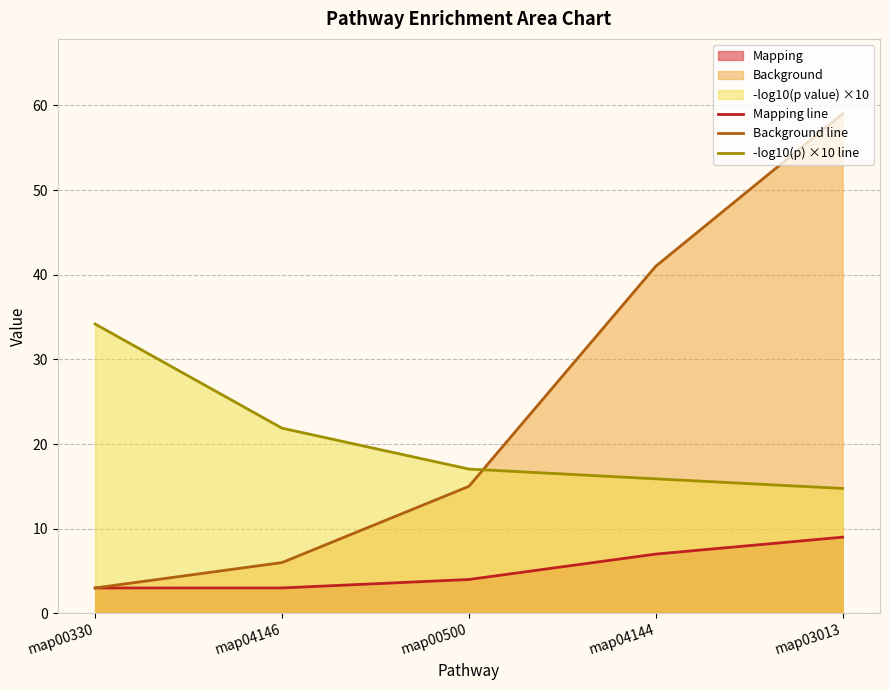

What is the average value of the Background line series?

24.8